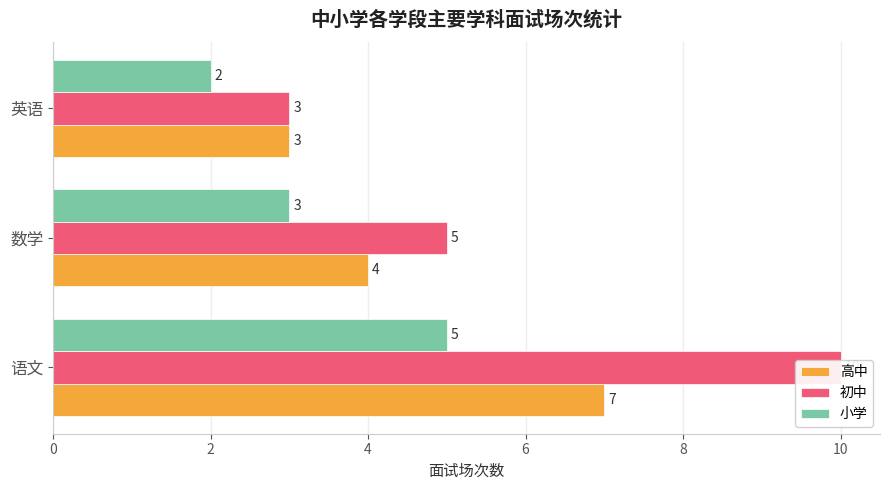

Rank the series by their average value, from lowest to highest.

小学, 高中, 初中